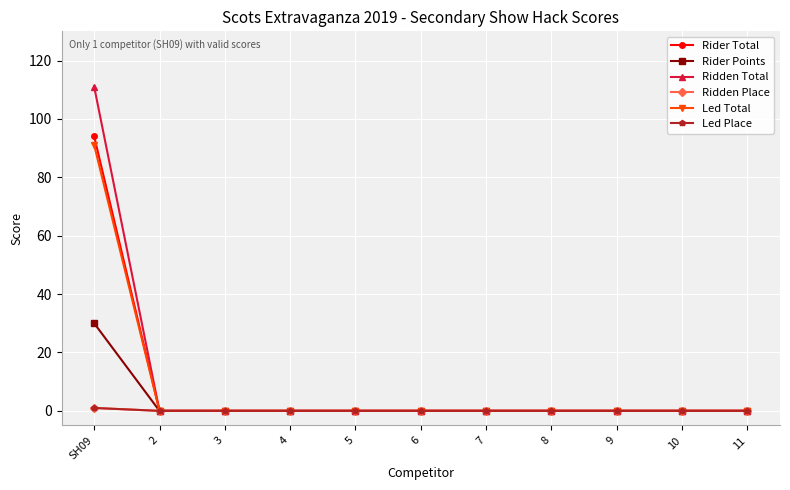

Is this an area chart (filled region under the line)?

No